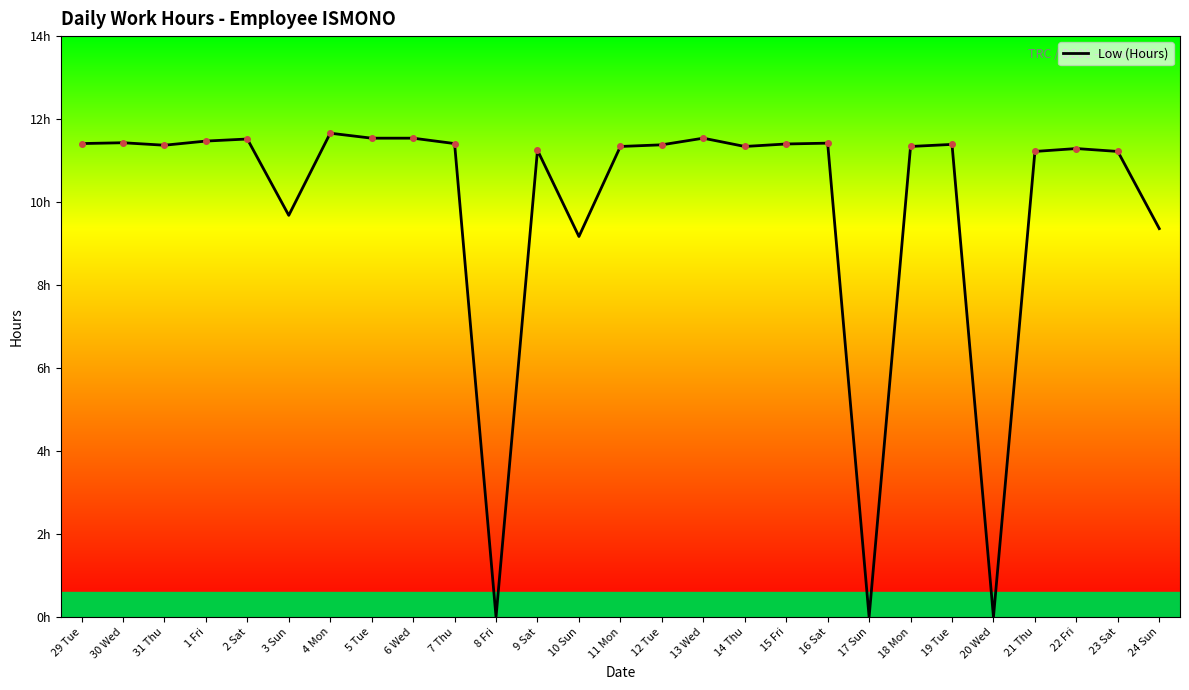

What is the difference between the second highest and second lowest values?

11.5